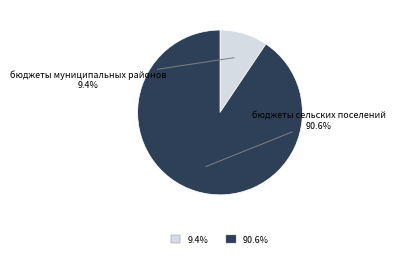

To the nearest percent, what is the difference between the largest and smallest slice percentages?

81%